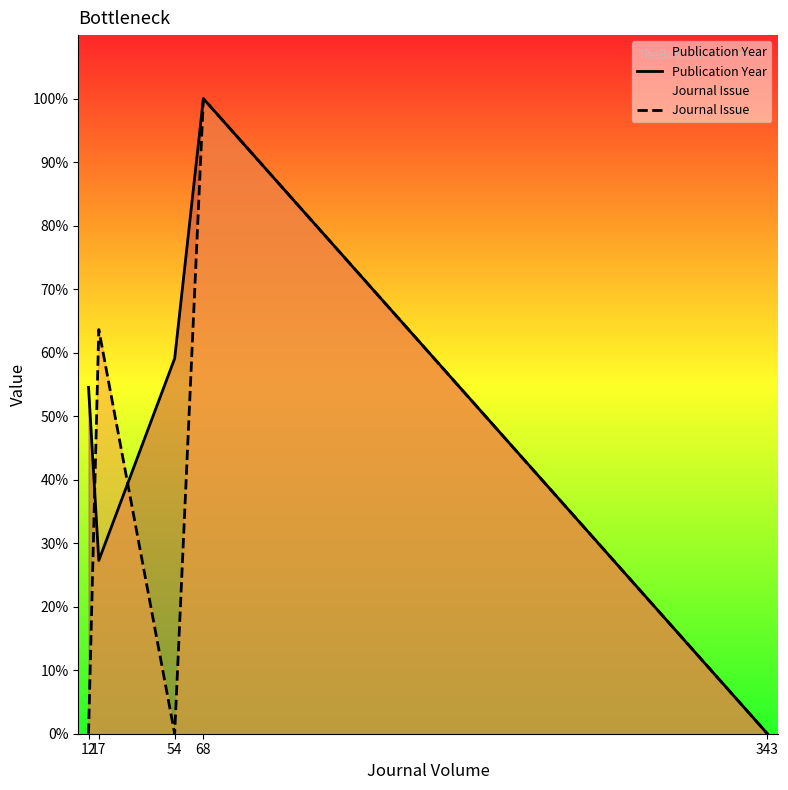

Is the value of Publication Year at 343 greater than the value of Journal Issue at 54?

No